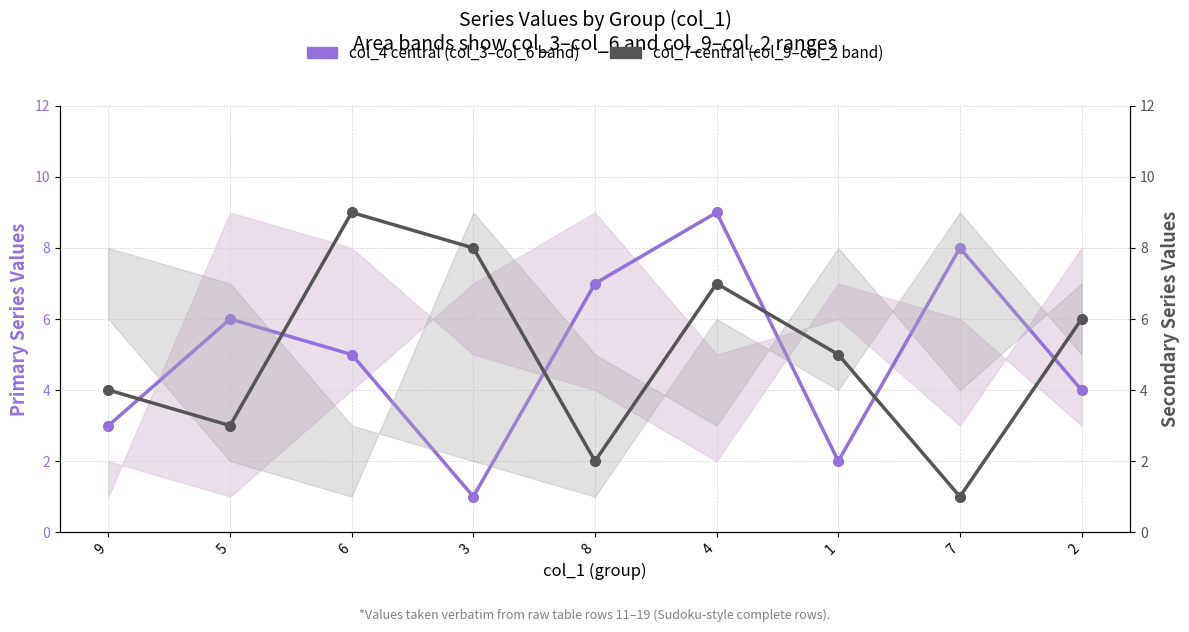

Reading left to right, extract all data points from this chart.

col_4 (central): 9=3	5=6	6=5	3=1	8=7	4=9	1=2	7=8	2=4
col_7 (secondary): 9=4	5=3	6=9	3=8	8=2	4=7	1=5	7=1	2=6